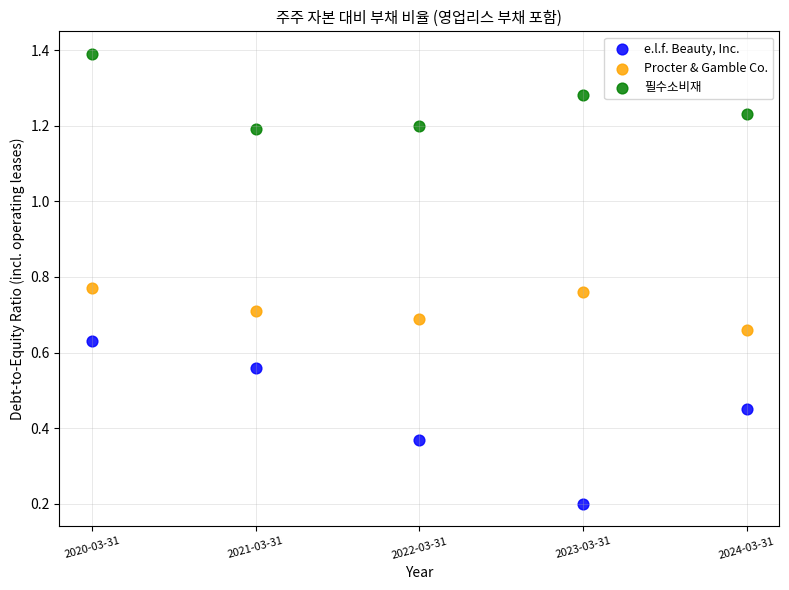

Across all data points, what is the range of X values (max minus min)?

4.0